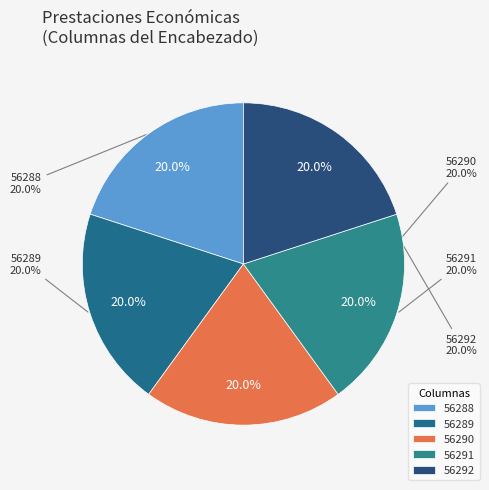

Does ID 1 account for over 50% of the chart?

No